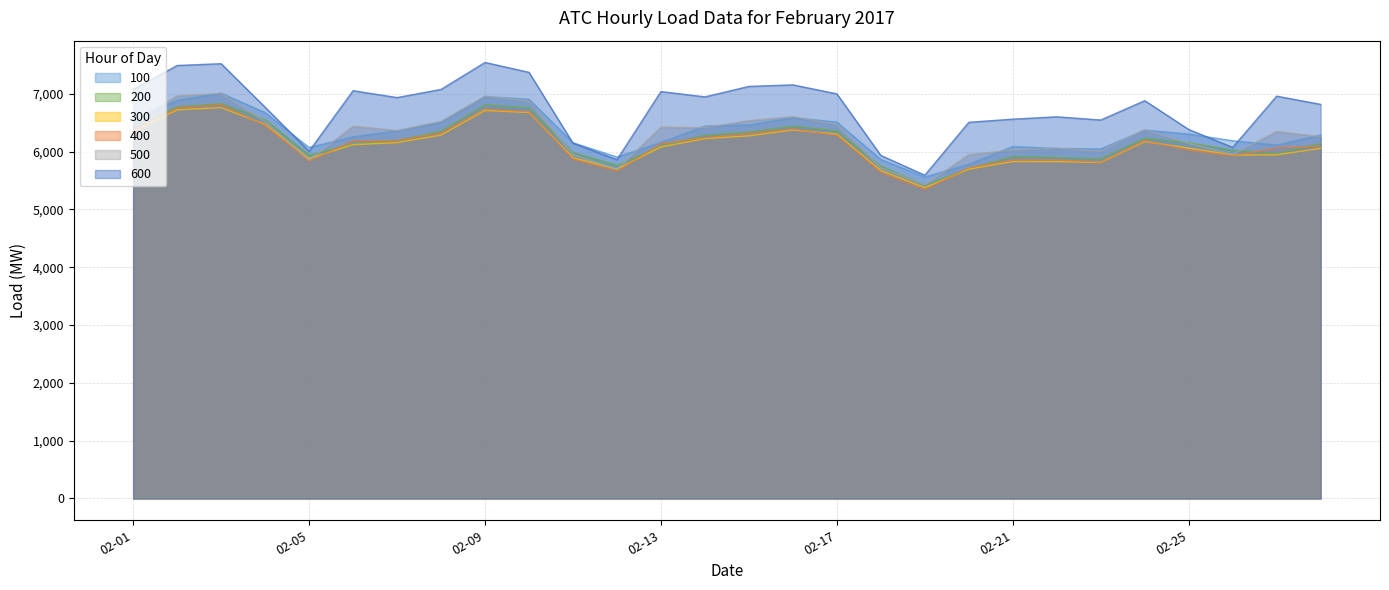

Where is the first local minimum for 100?

02-05